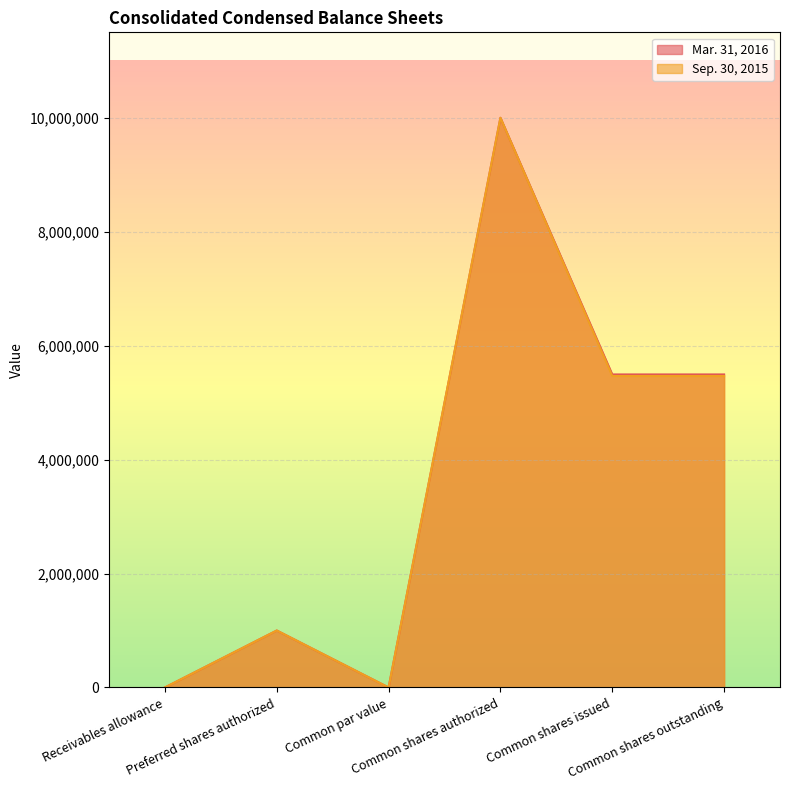

Between Receivables allowance and Common shares outstanding, which series saw the biggest shift?

Mar. 31, 2016